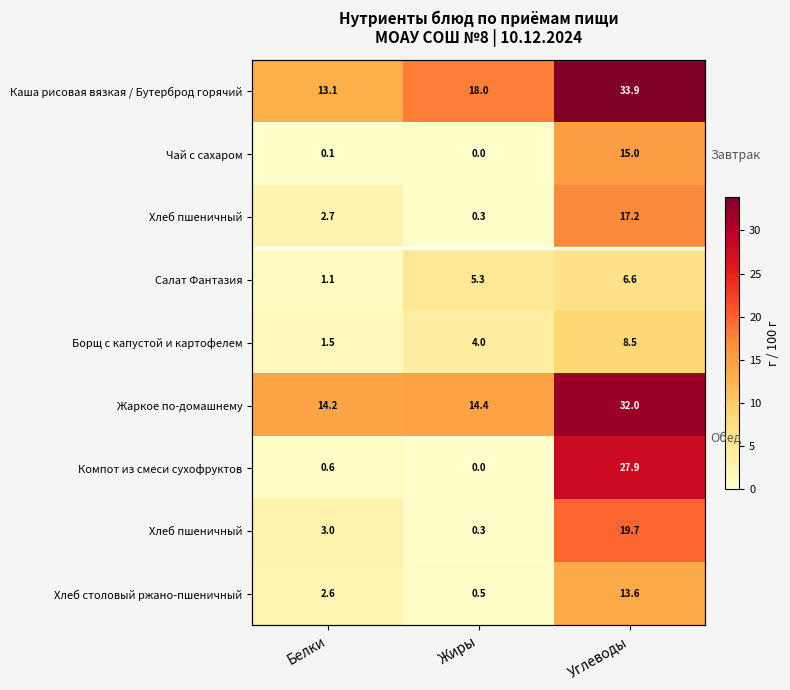

How many series are shown in this chart?

9